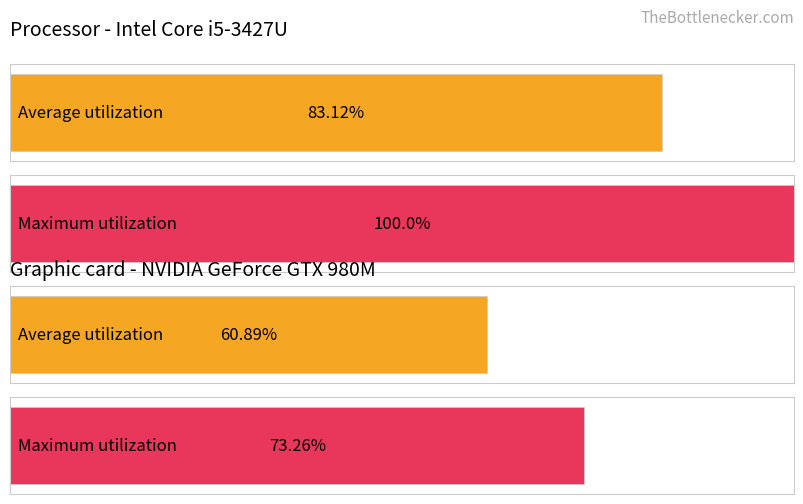

Which series has the largest range (max minus min)?

Maximum utilization